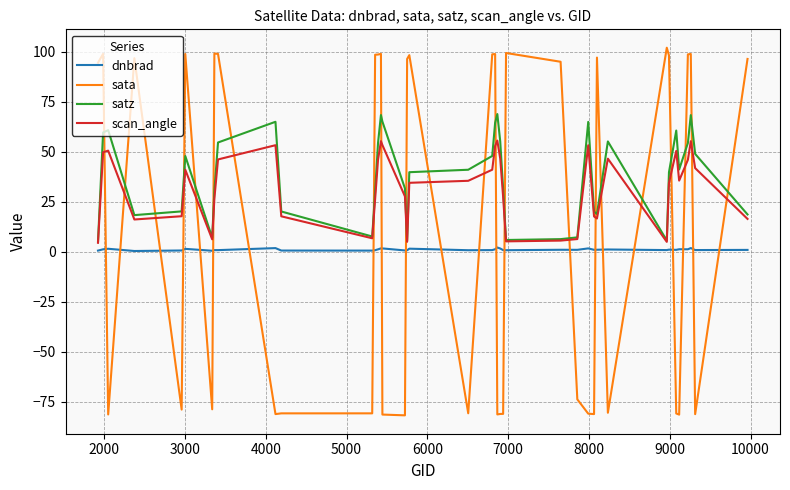

What is the difference between the maximum and minimum values in the scan_angle series?

51.1